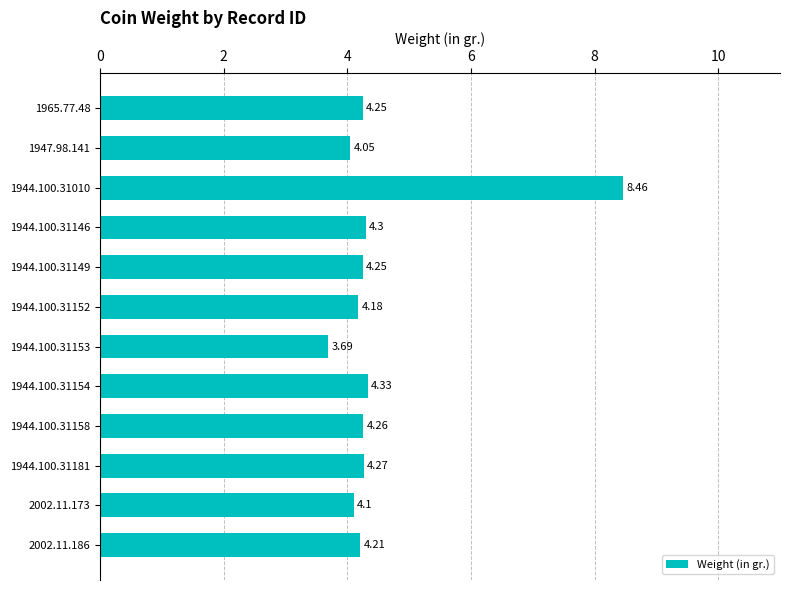

What is the ratio of the value at 1944.100.31158 to the value at 1944.100.31149?

1.0